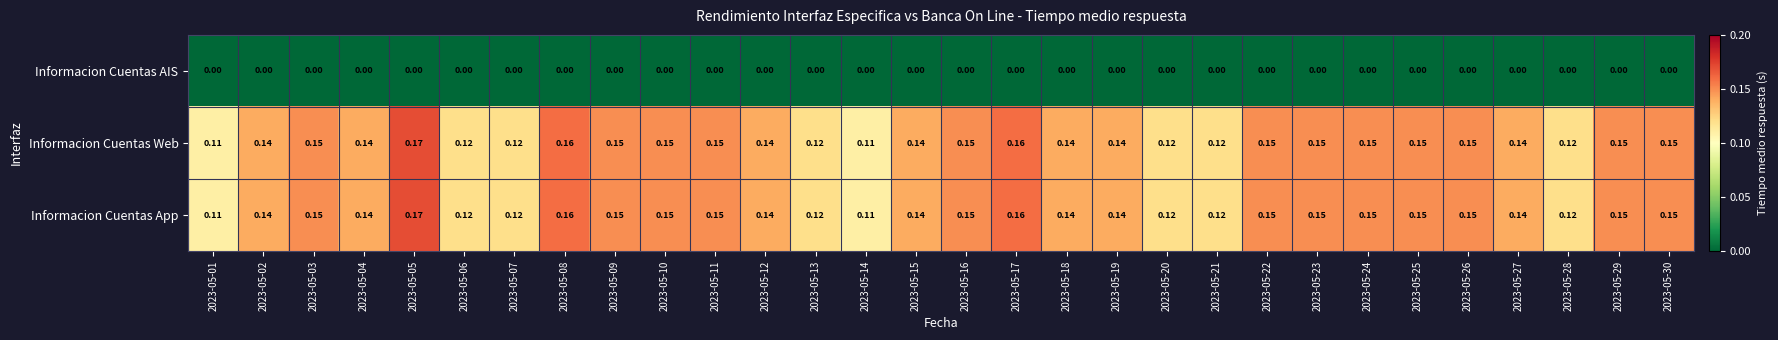

What is the greatest value displayed?

0.2